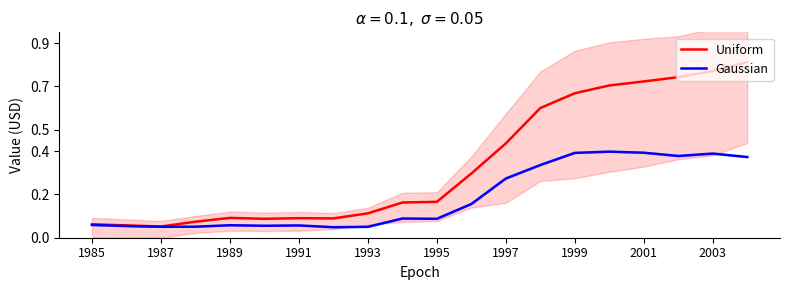

True or false: Gaussian has a value of 0.0 at 1991.

False